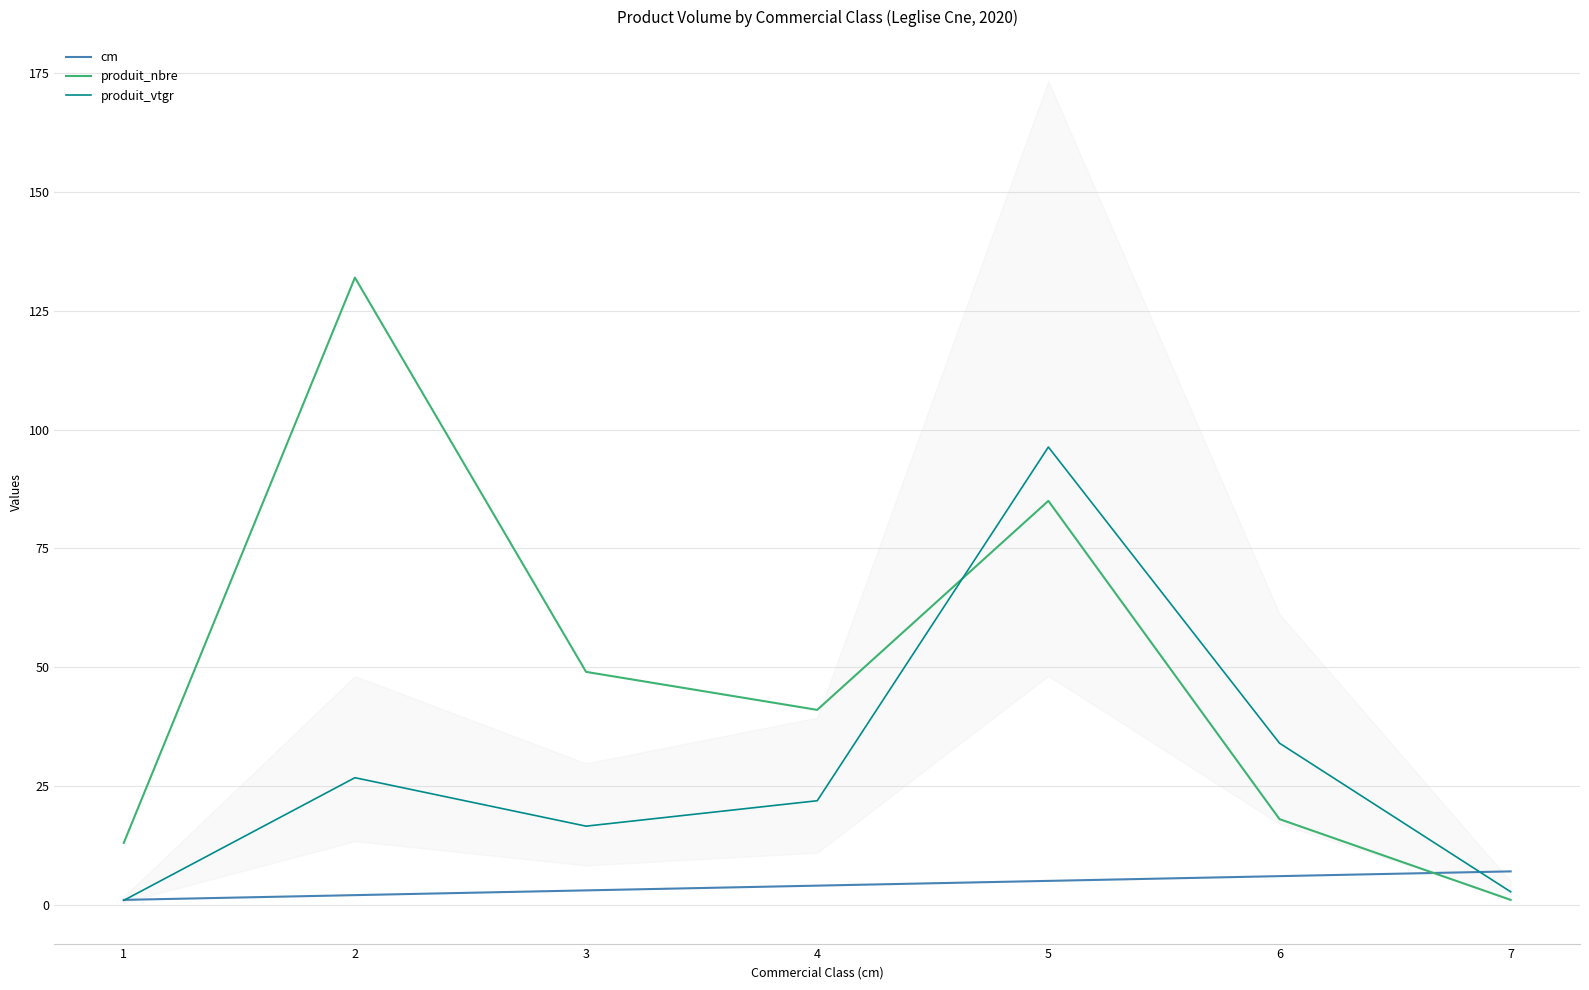

Is this an area chart (filled region under the line)?

No